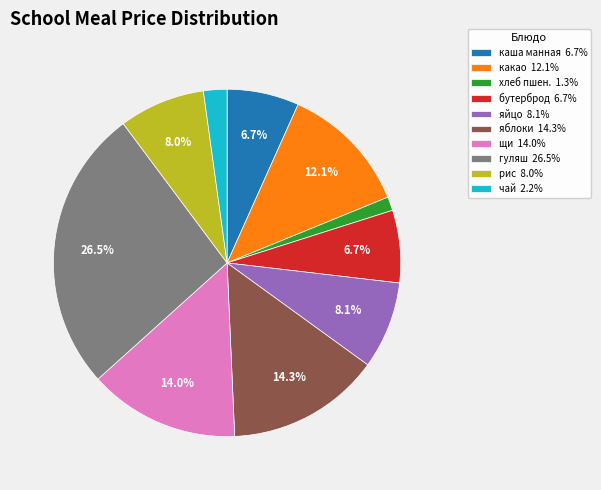

Approximately how many times larger is the value at яйцо 8.1% compared to гуляш 26.5%?

0.3